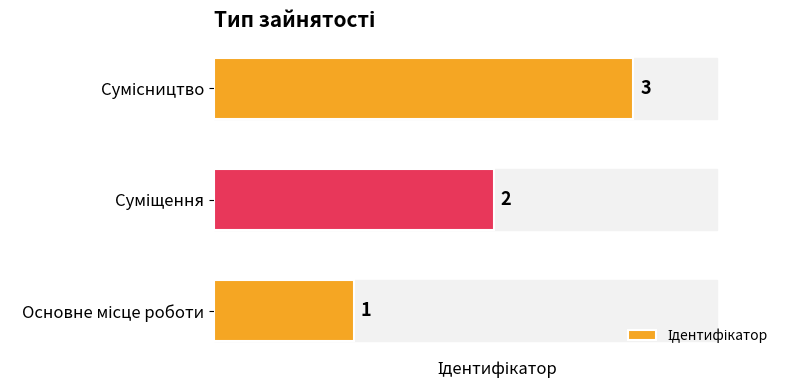

What is the greatest value displayed?

3